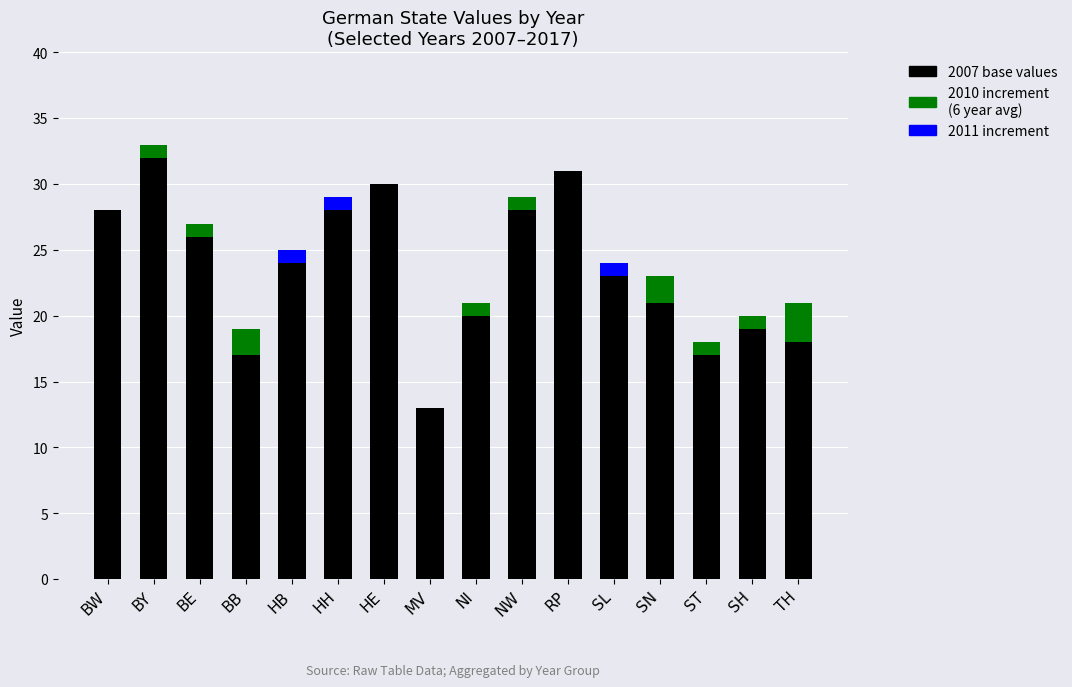

What is the total value across all series at ST?

18